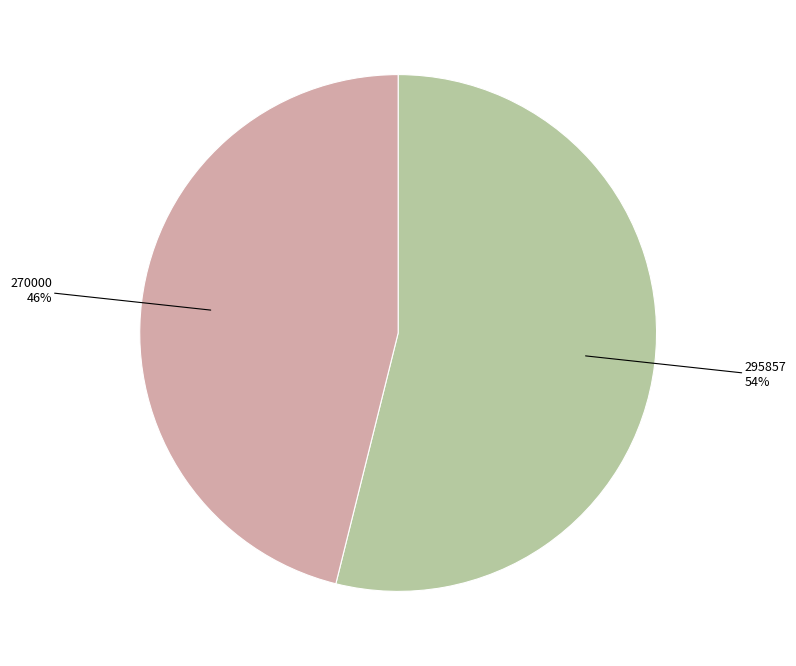

Is there any slice that represents more than half of the pie?

Yes